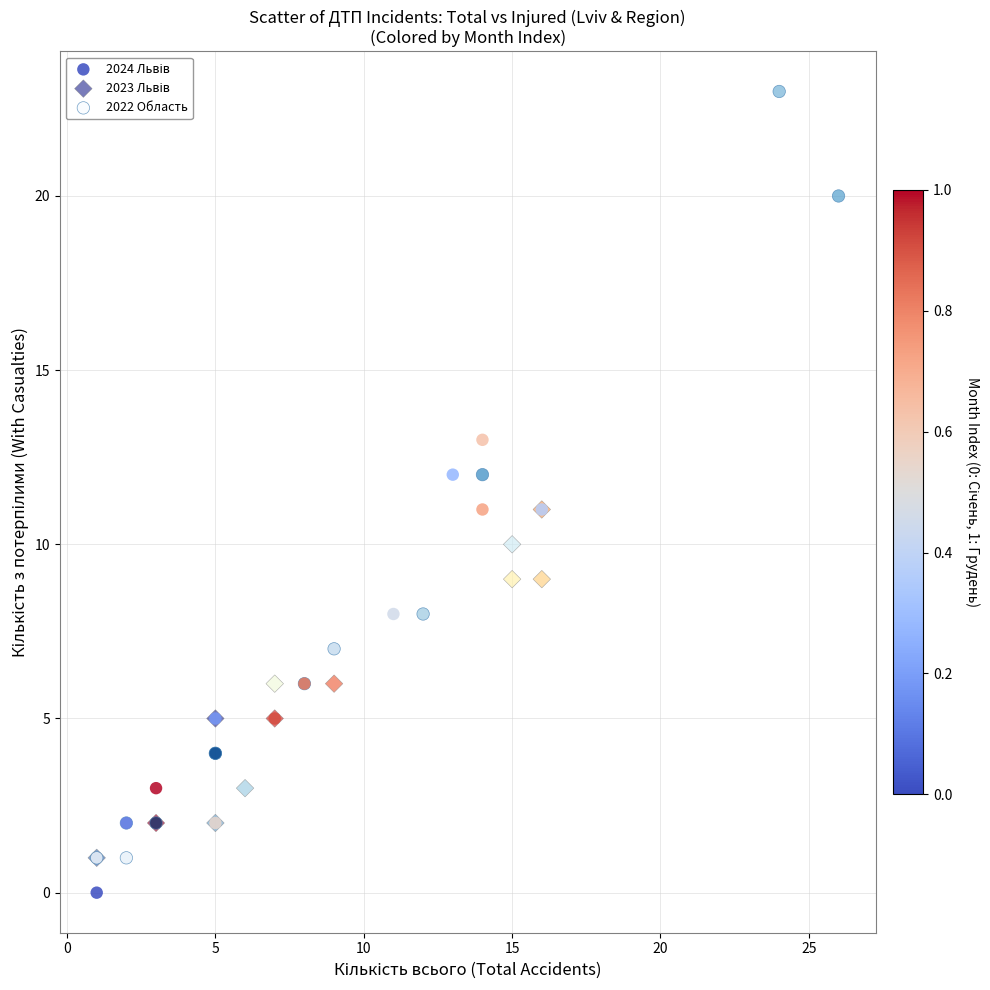

Which series reaches the maximum Y coordinate?

2022 Область